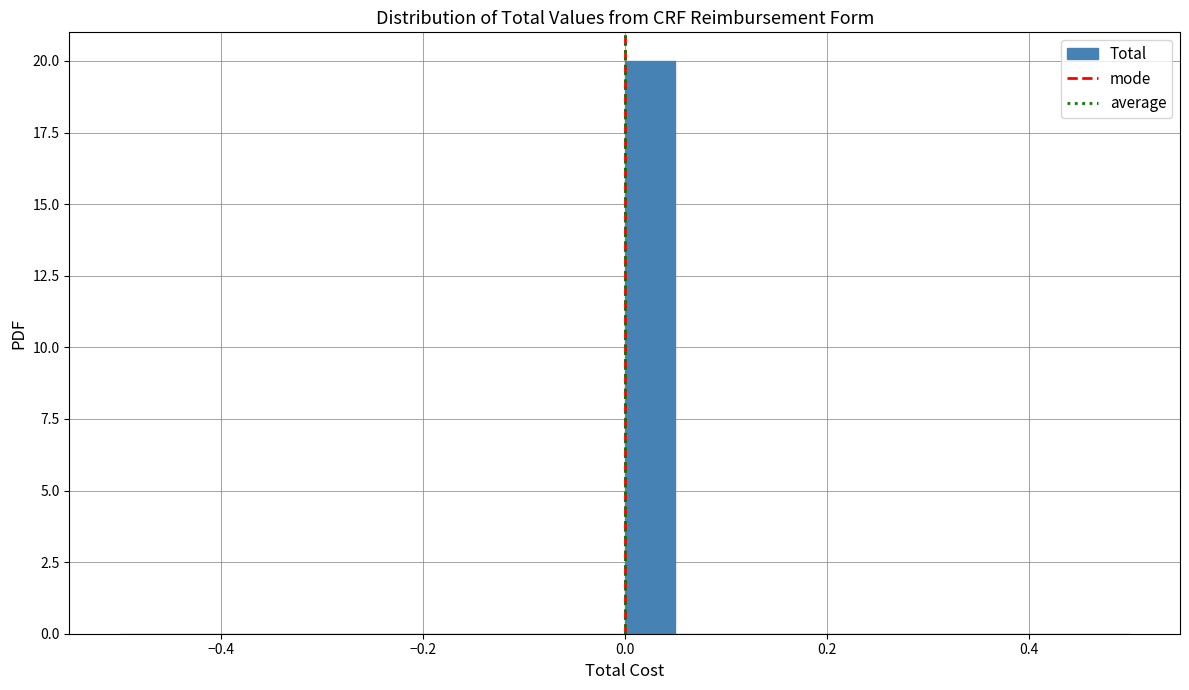

Around what value on the x-axis is the tallest bar? Give the approximate position of its centre, as read against the axis.

0.02